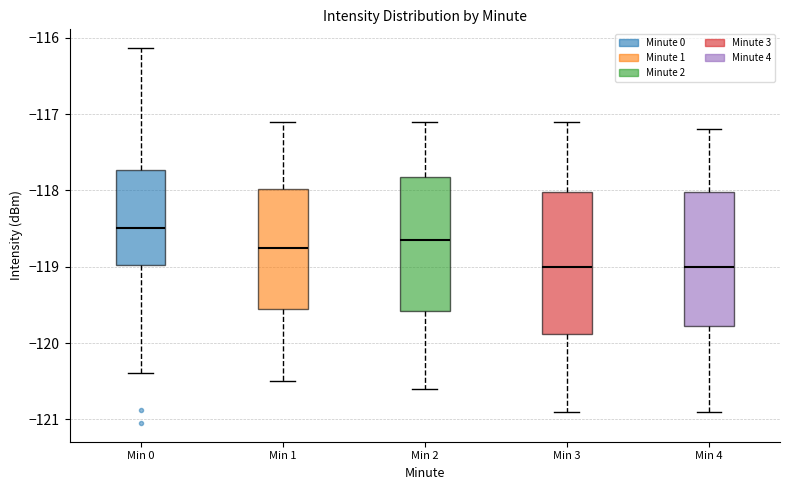

Which box's median line is the highest?

Min 0